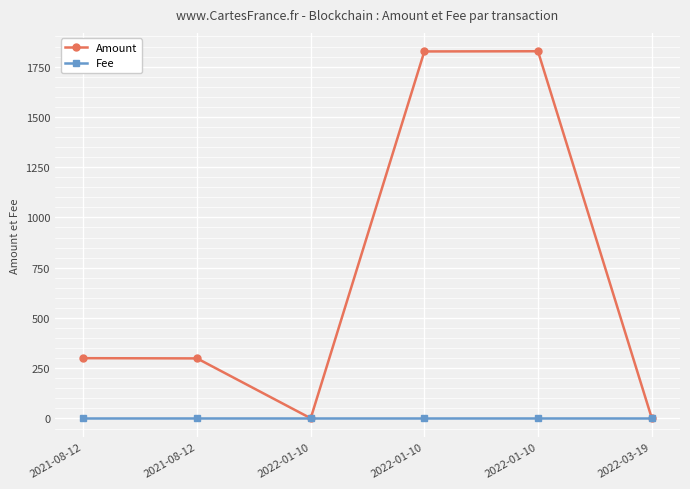

Is it true that Amount equals 491.6 at 2021-08-12?

False